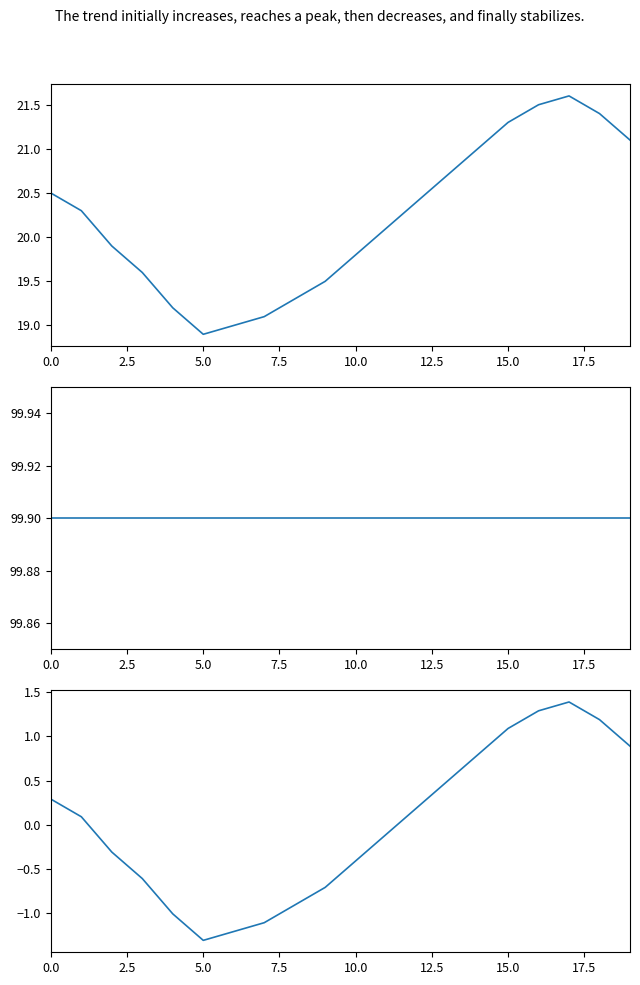

List the series in order of their overall mean, highest first.

humidity, temperature, temperature deviation